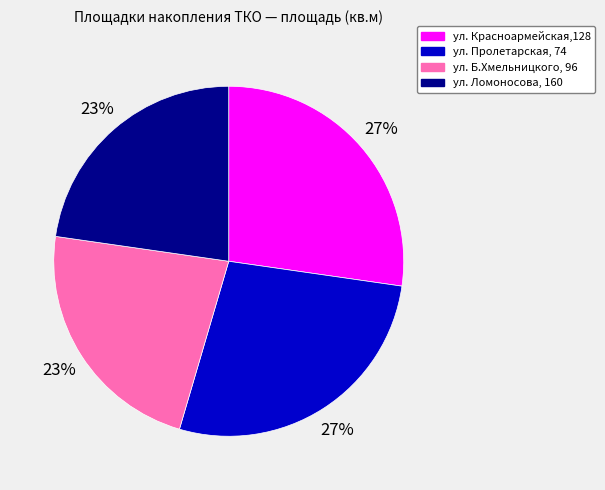

True or false: ул. Пролетарская, 74 accounts for 13% of the total.

False